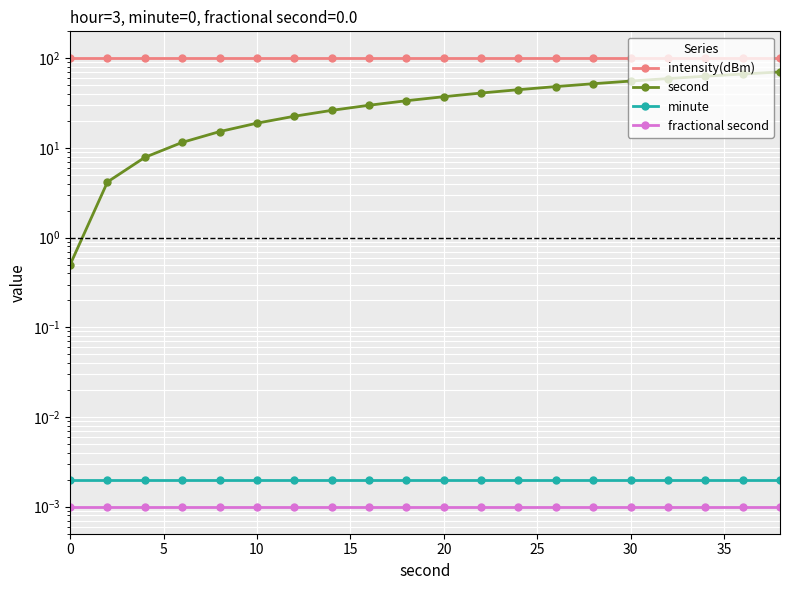

Which series has the largest range (max minus min)?

second